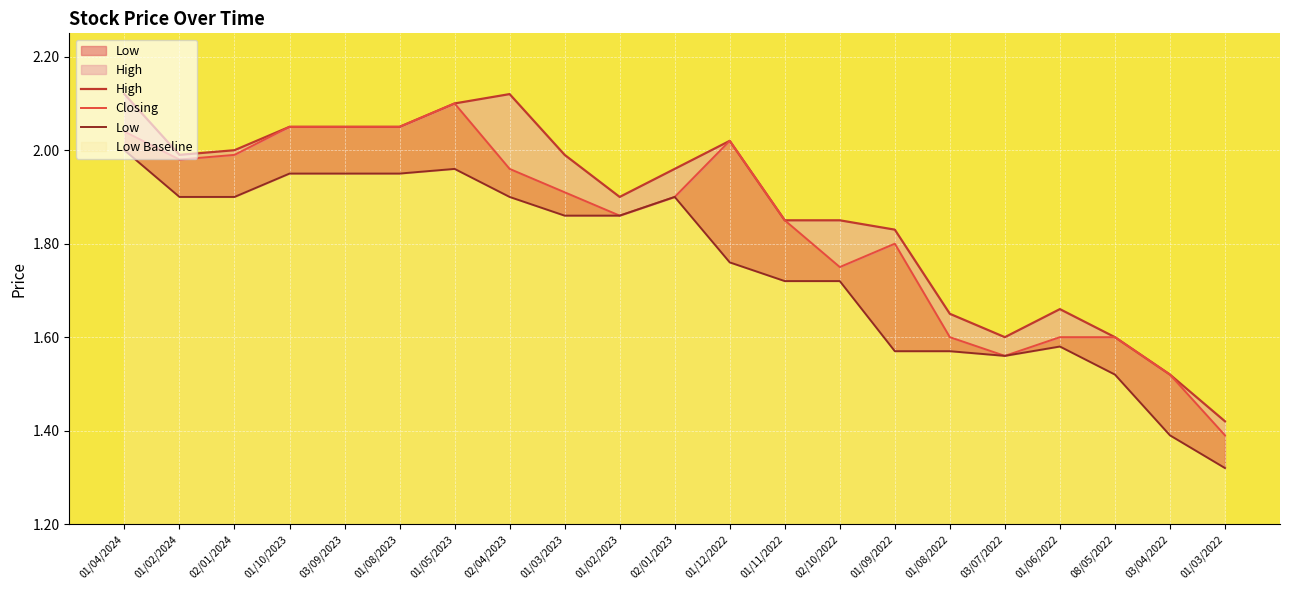

True or false: High and Closing cross at least once.

False